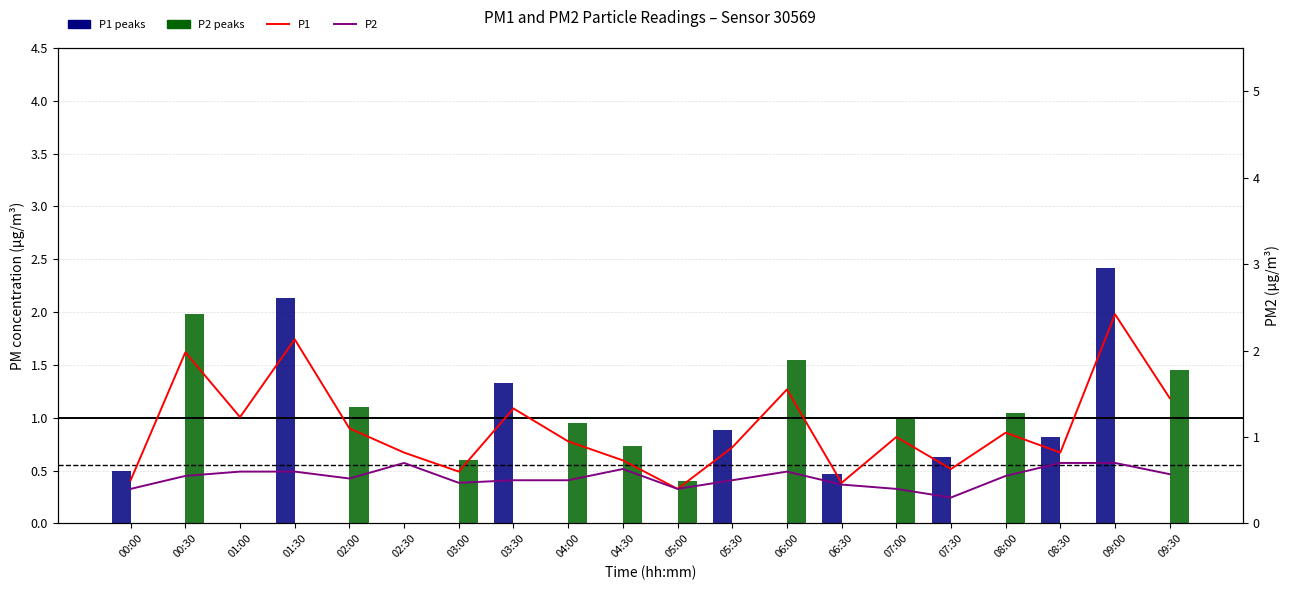

At 01:00, list the series in order from smallest to largest.

P1 peaks, P2 peaks, P2, P1